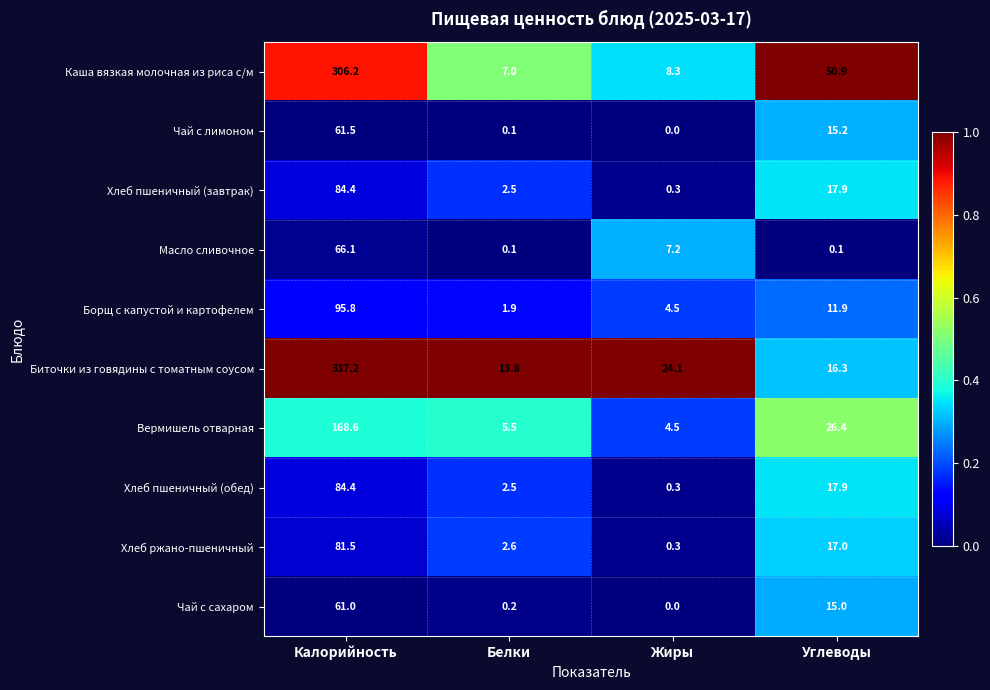

At which label does Борщ с капустой и картофелем first exceed 11?

Калорийность